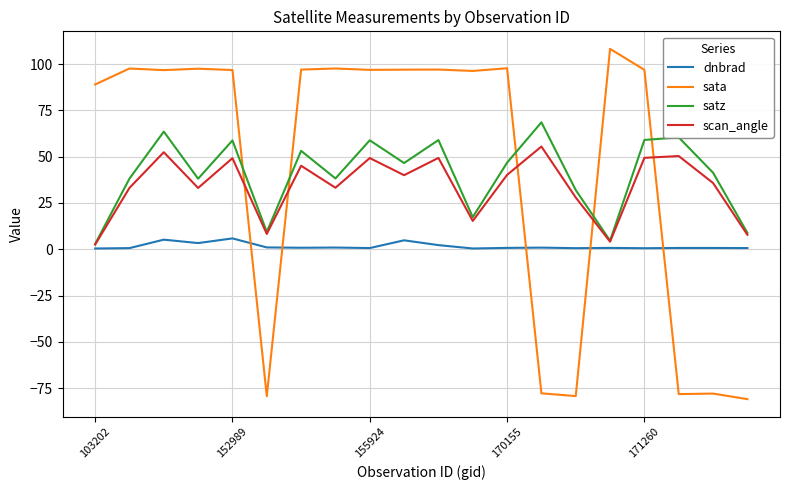

Which series has the largest range (max minus min)?

sata